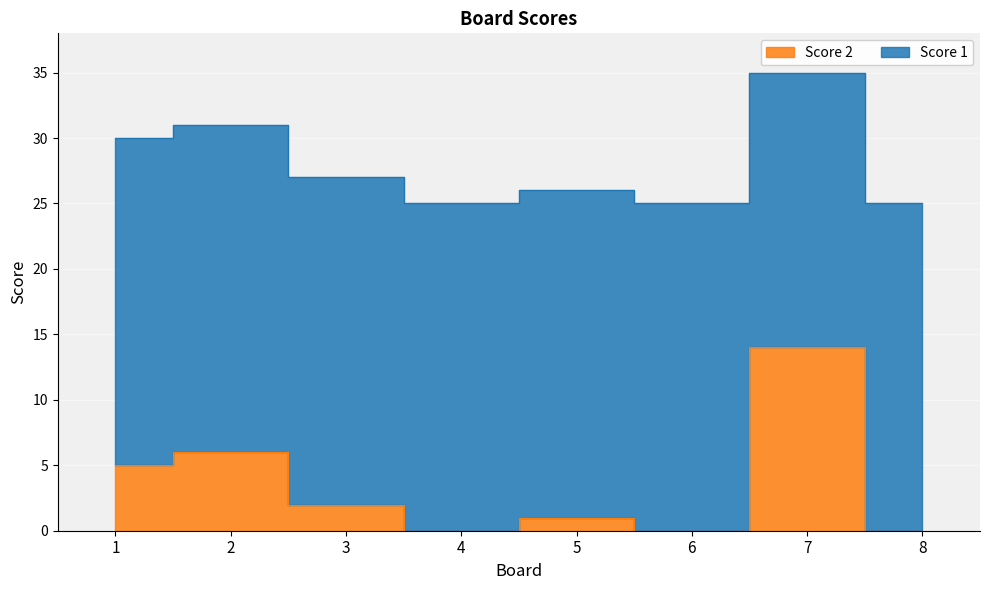

The chart shows a value of 8 at 7. True or false?

False